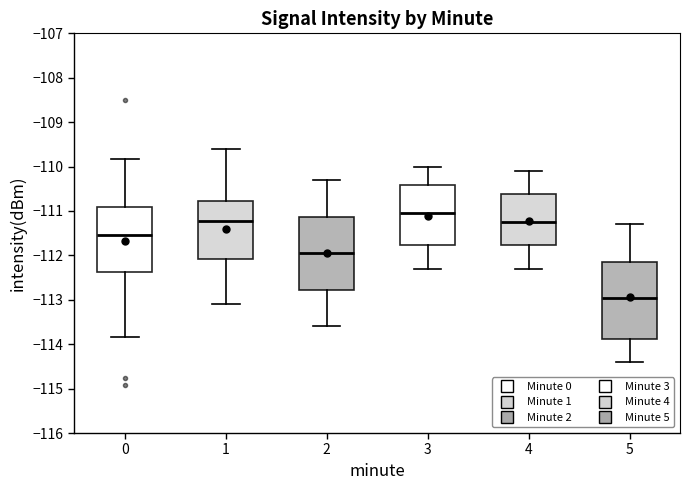

Which box has the highest median line?

3